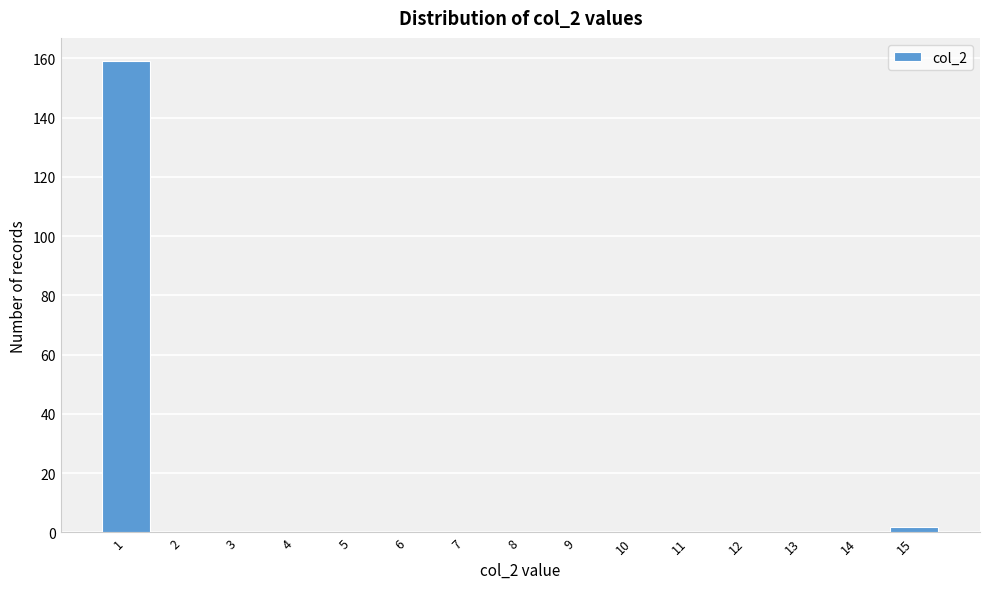

Reading left to right, transcribe all the data shown in this chart.

1=159	2=0	3=0	4=0	5=0	6=0	7=0	8=0	9=0	10=0	11=0	12=0	13=0	14=0	15=2